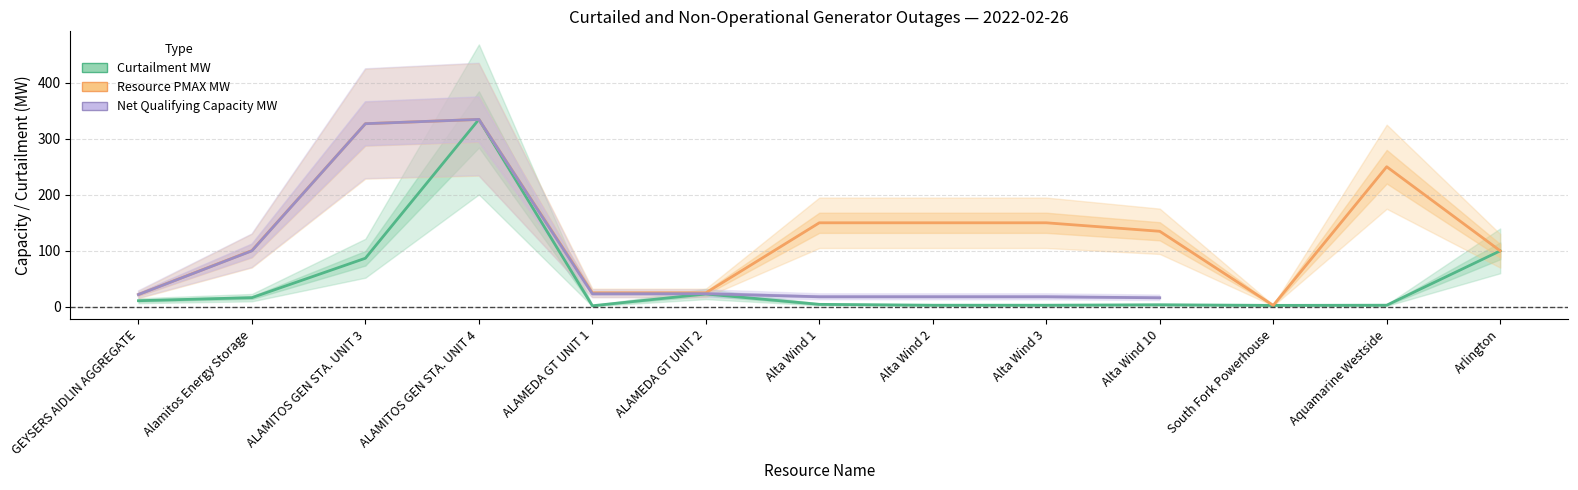

At how many categories does at least one series exceed 117?

7